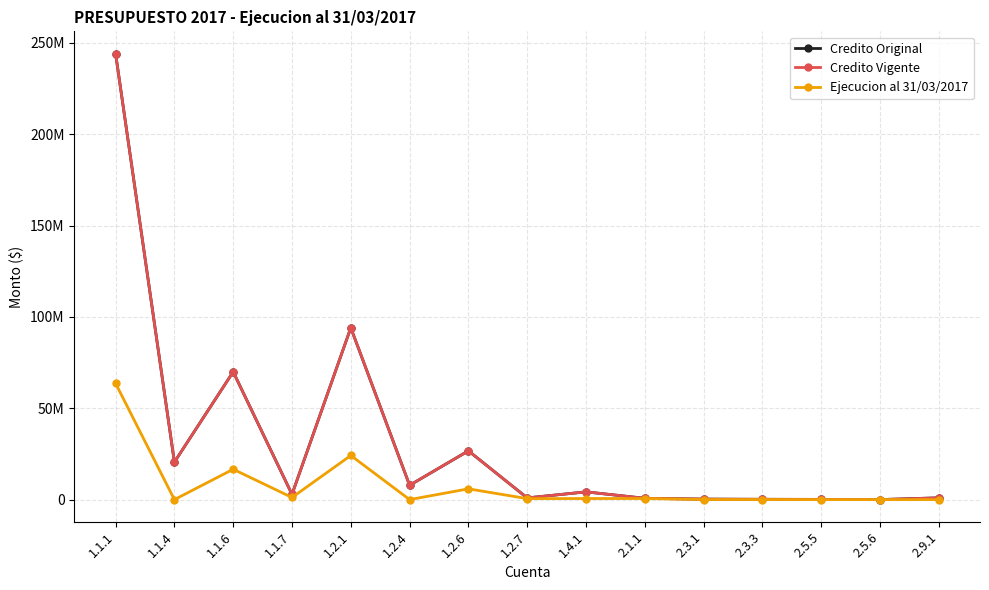

At how many categories does at least one series exceed 32118043?

3